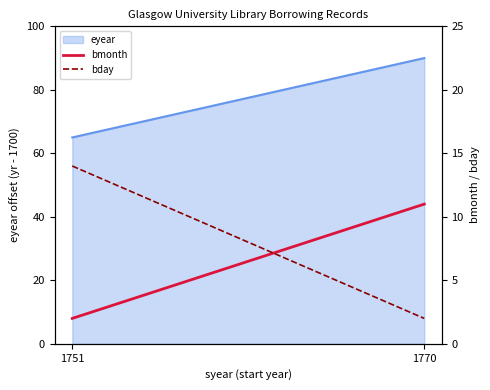

True or false: bday has a value of 14 at 1751.

True